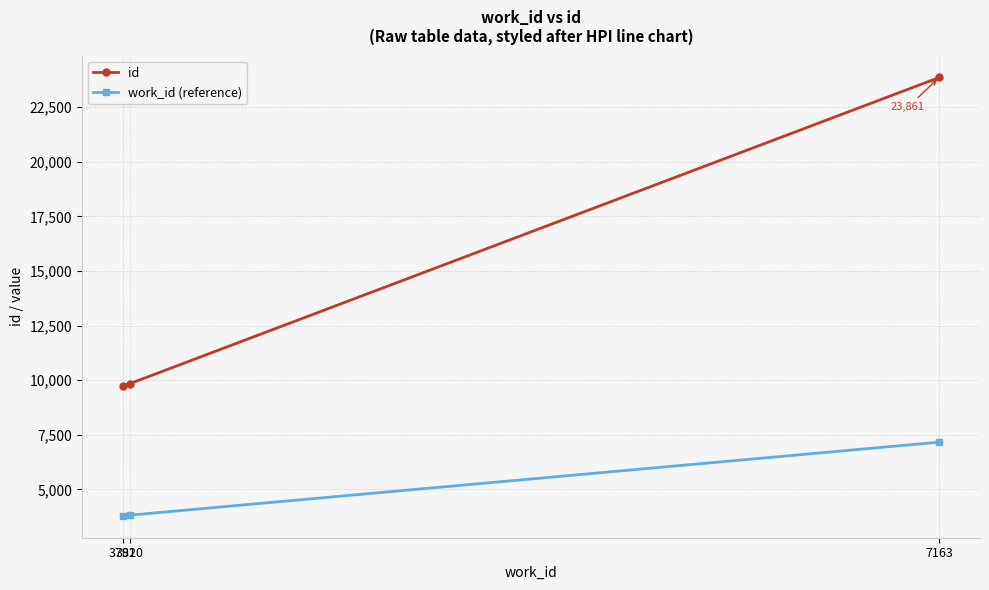

Count the number of categories in the chart.

3